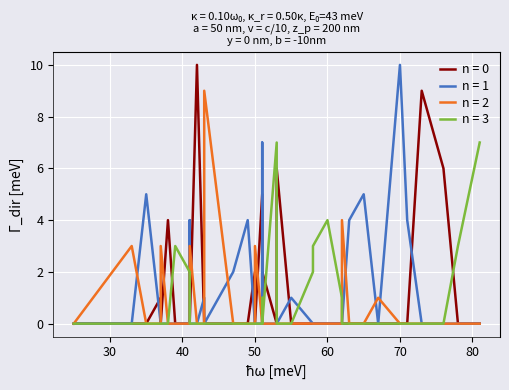

The value of R4 at 65 is 0. True or false?

True